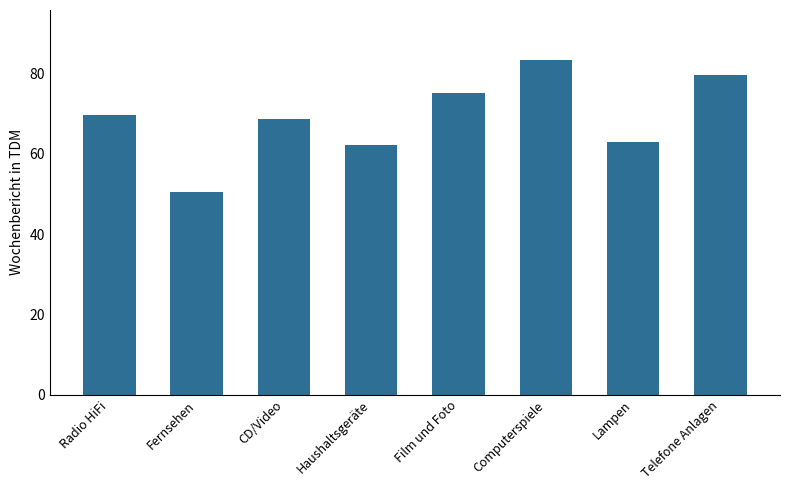

What is the difference between the maximum and second lowest values?

21.2